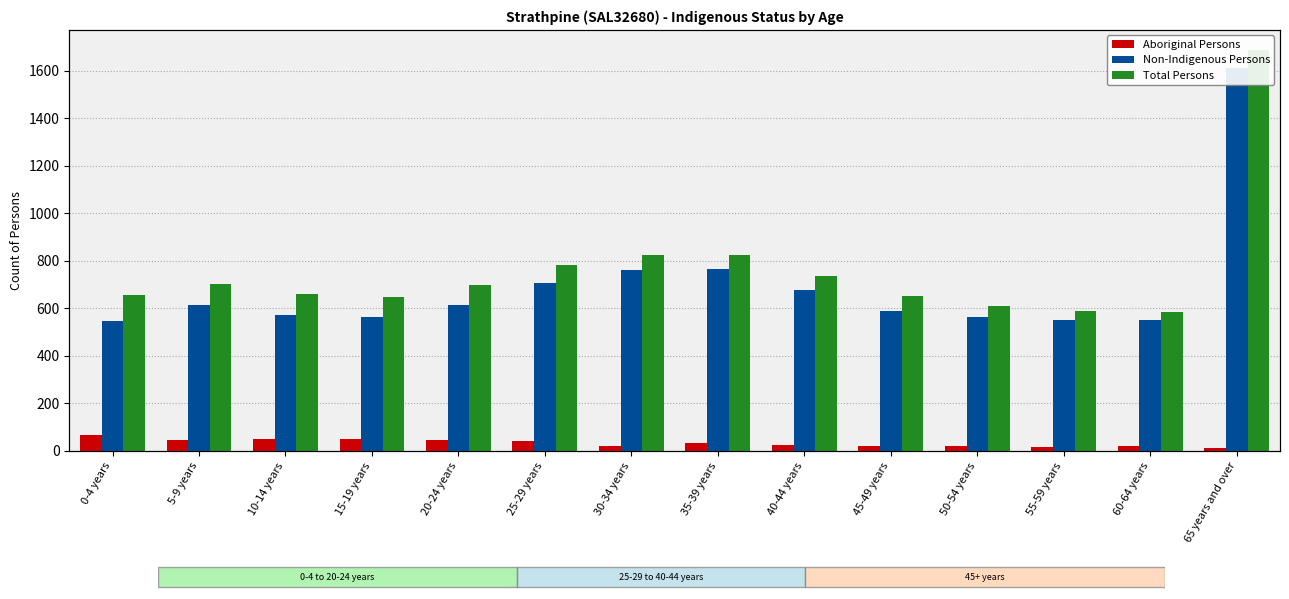

Reading left to right, list all the values displayed in this chart.

Aboriginal Persons: 68	45	49	49	48	42	21	32	26	20	20	18	21	12
Non-Indigenous Persons: 549	615	572	564	614	705	762	765	676	591	565	550	552	1612
Total Persons: 655	701	661	648	700	783	825	823	738	652	608	587	585	1688